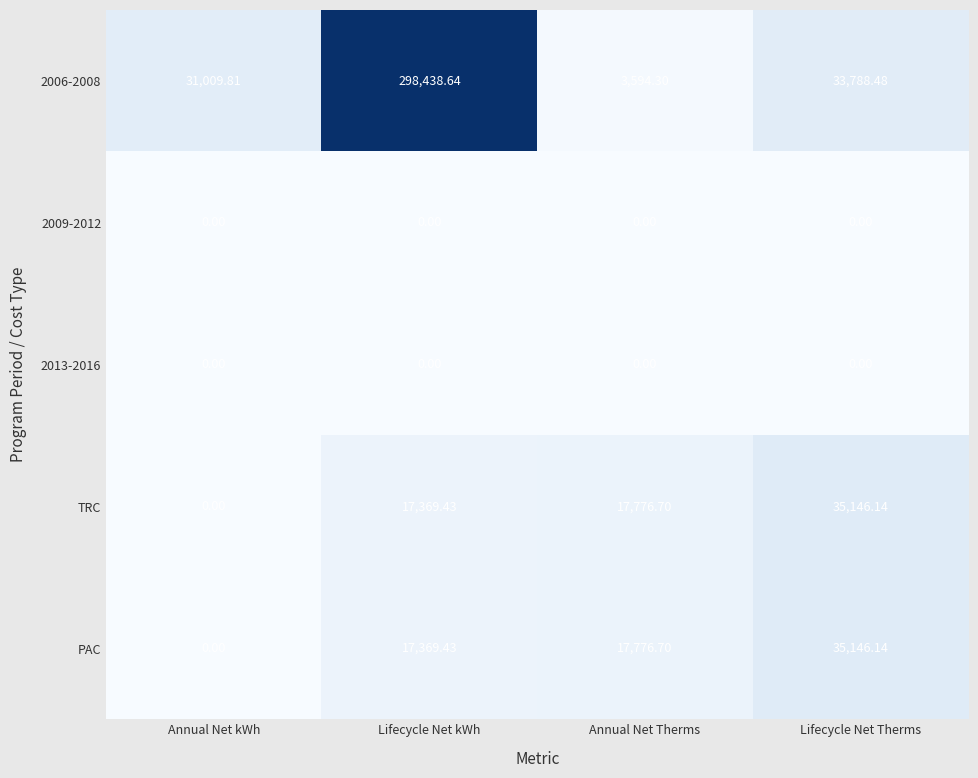

Is the value of 2006-2008 at Lifecycle Net kWh greater than the value of 2013-2016 at Annual Net kWh?

Yes